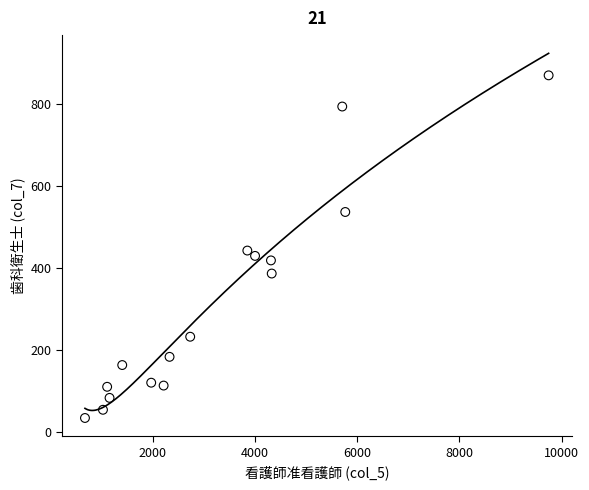

What is the range of X values (max minus min)?

9072